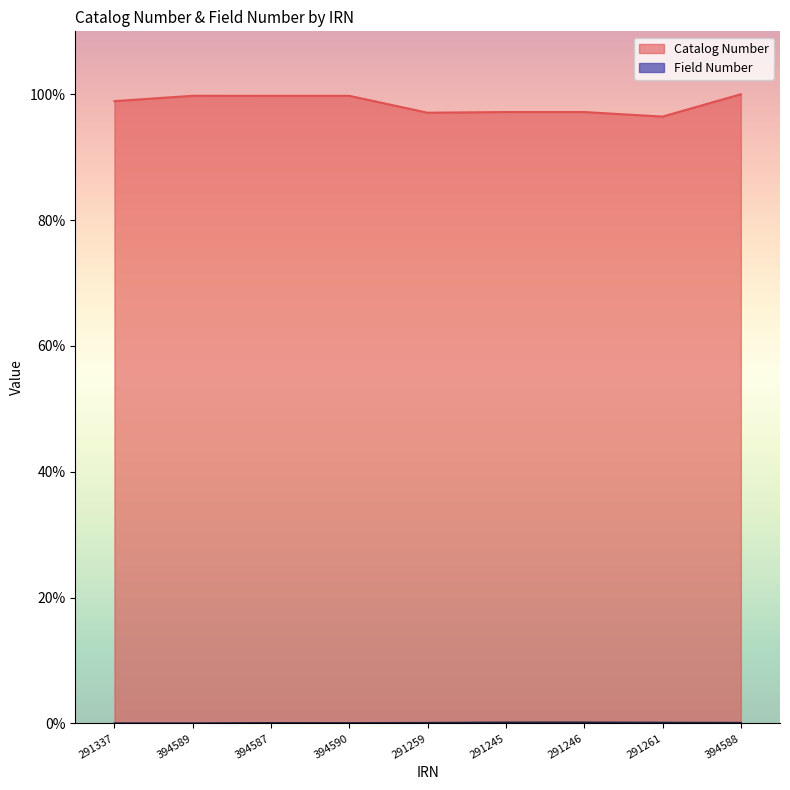

True or false: Field Number and Catalog Number intersect in this chart.

False